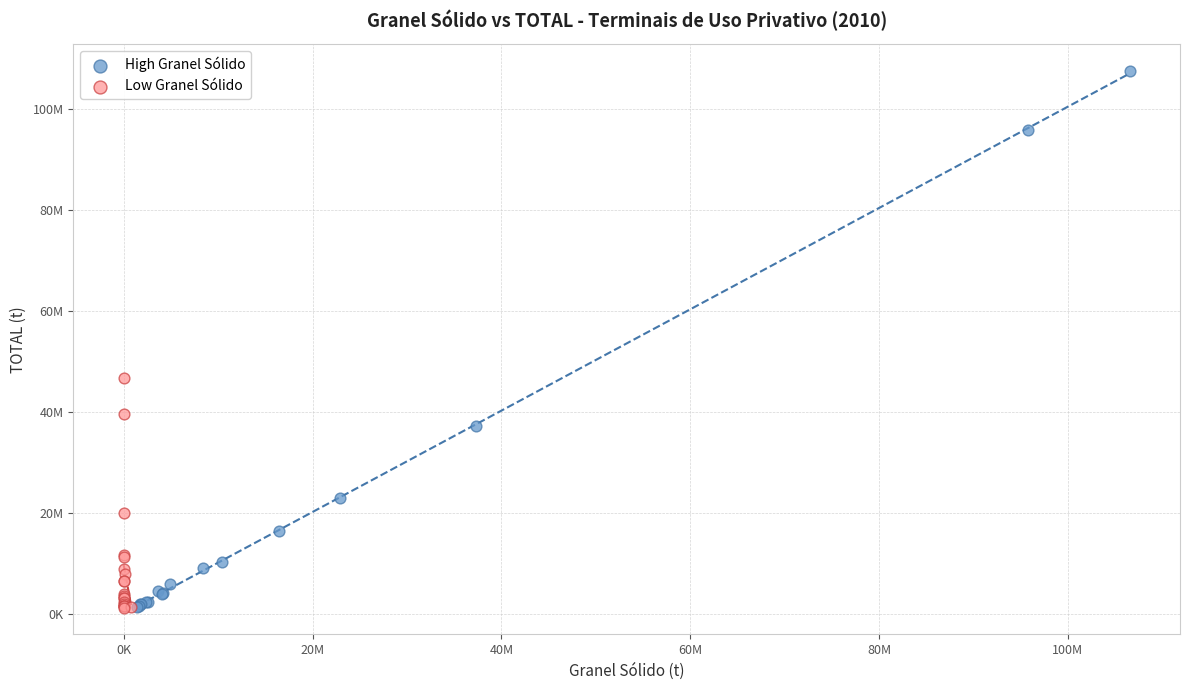

What are all the series names shown in the legend?

High Granel Sólido, Low Granel Sólido